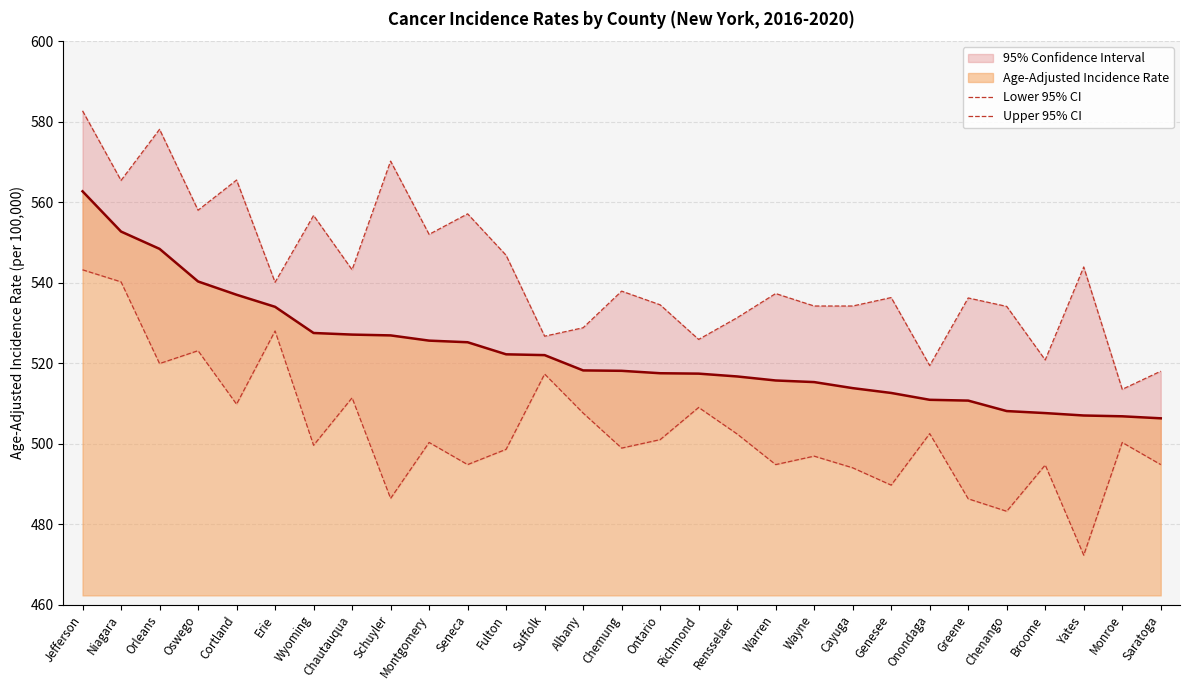

Between Montgomery and Seneca, which series saw the biggest shift?

Lower 95% CI